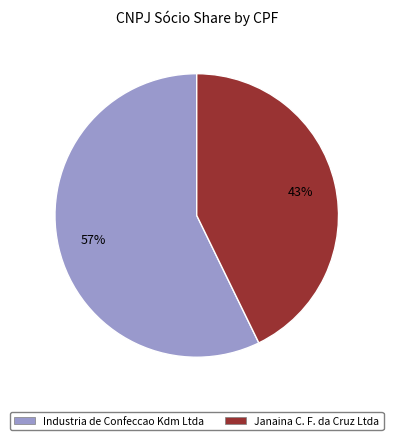

Which slice is the largest?

Industria de Confeccao Kdm Ltda